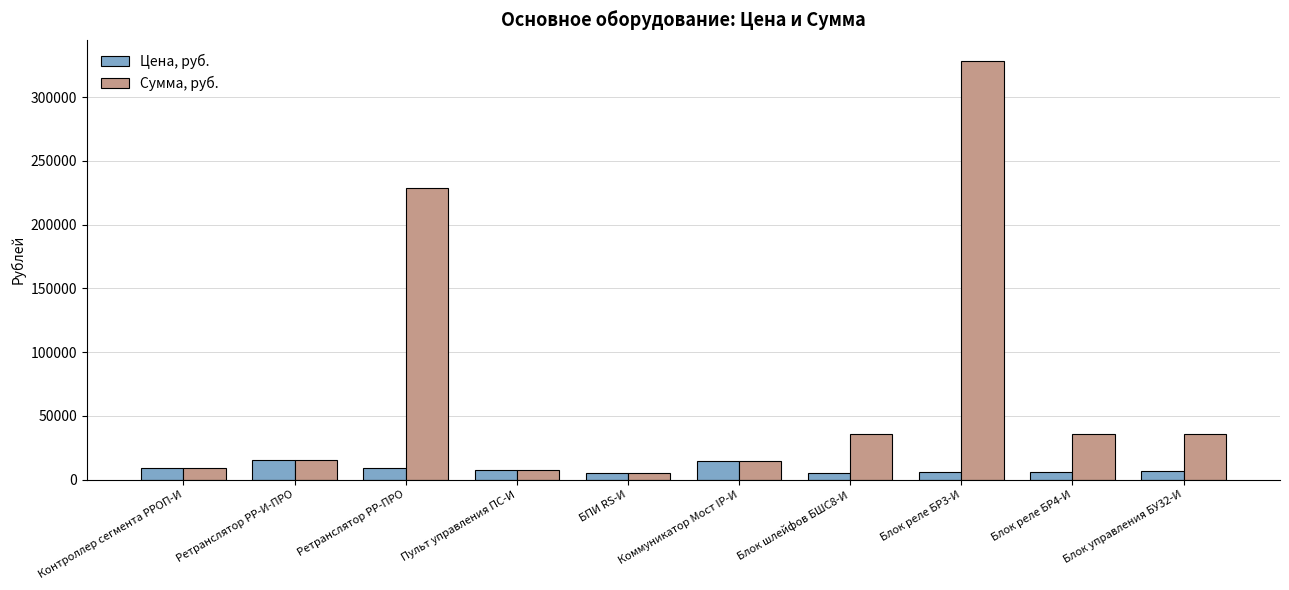

The value of Цена, руб. at Контроллер сегмента РРОП-И is 8862.0. True or false?

True